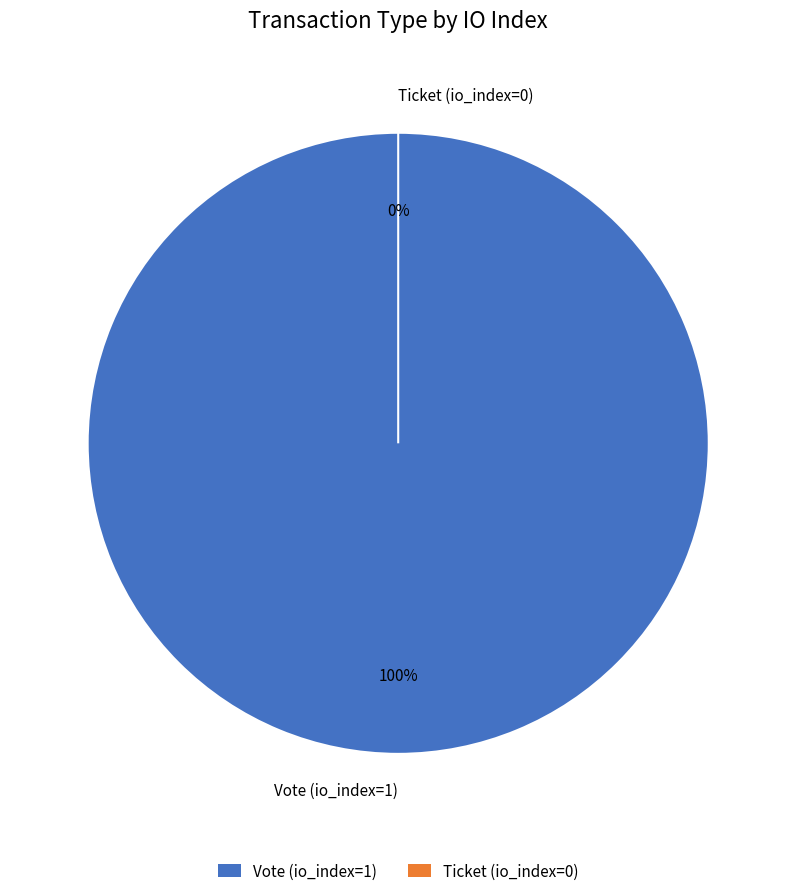

Rank the categories by value from lowest to highest.

Ticket (io_index=0), Vote (io_index=1)